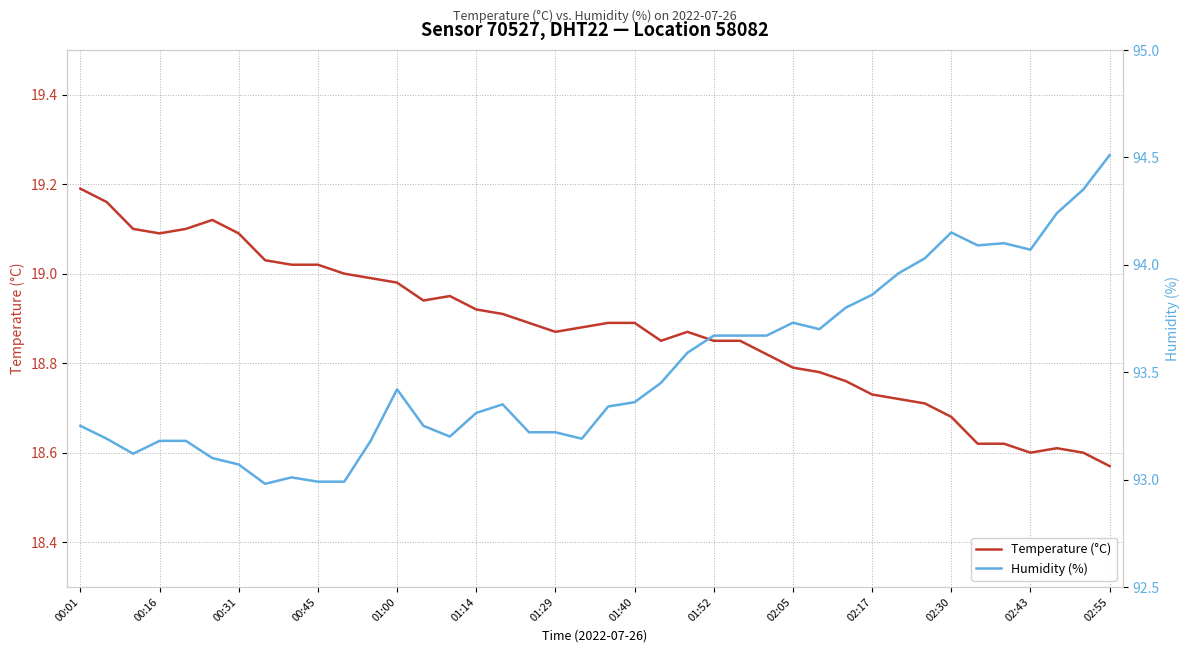

Which series has the largest total across all categories?

Humidity (%)